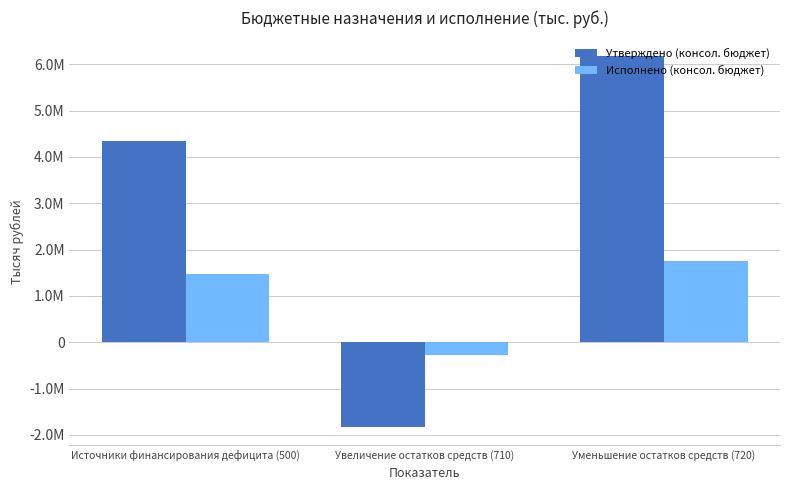

What is the difference between the Исполнено (консол. бюджет) values at Уменьшение остатков средств (720) and Источники финансирования дефицита (500)?

277193.7